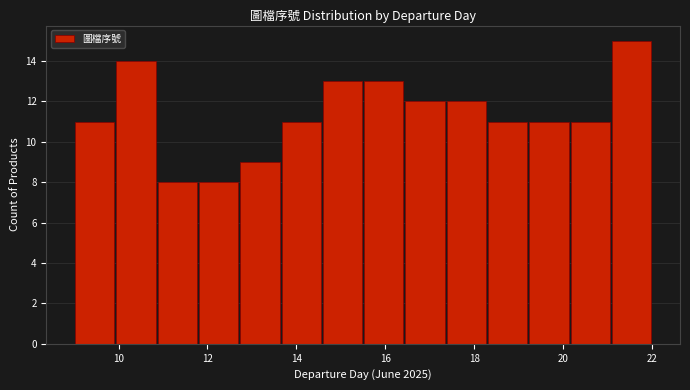

Reading left to right, list every bar in this chart as the range it spans on the x-axis followed by its height. Neither the bar edges nor the heights are printed on the chart, so give them approximately, as read against the axes.

9.0 to 10.0: 11
10.0 to 10.8: 14
10.8 to 11.8: 8
11.8 to 12.8: 8
12.8 to 13.6: 9
13.6 to 14.6: 11
14.6 to 15.6: 13
15.6 to 16.4: 13
16.4 to 17.4: 12
17.4 to 18.2: 12
18.2 to 19.2: 11
19.2 to 20.2: 11
20.2 to 21.0: 11
21.0 to 22.0: 15